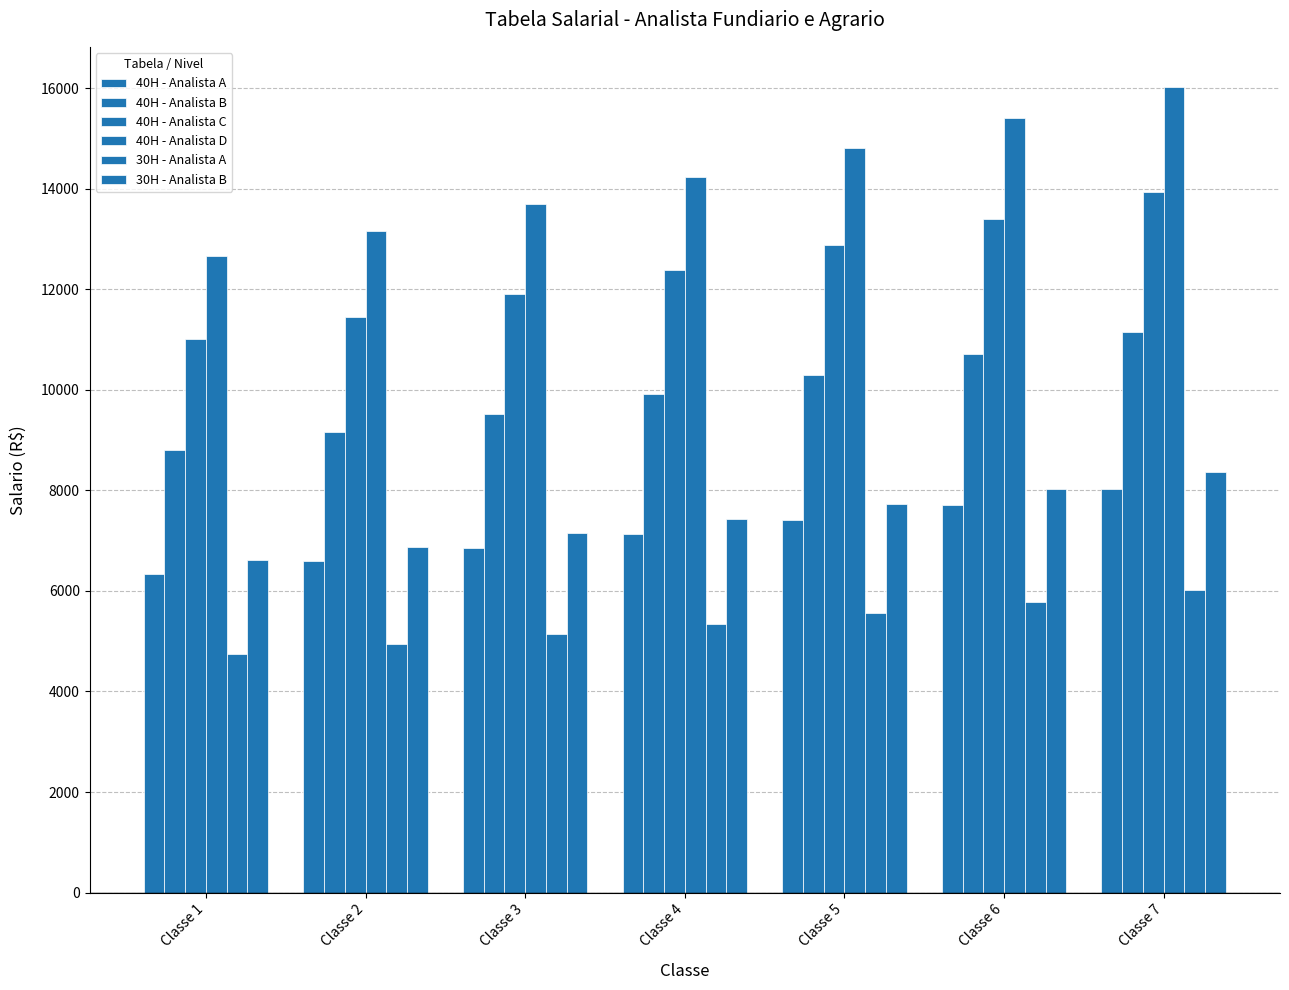

Reading left to right, extract all data points from this chart.

40H - Analista A: Classe 1=6336.9	Classe 2=6590.4	Classe 3=6854.0	Classe 4=7128.1	Classe 5=7413.3	Classe 6=7709.8	Classe 7=8018.2
40H - Analista B: Classe 1=8806.4	Classe 2=9158.7	Classe 3=9525.0	Classe 4=9906.0	Classe 5=10302.2	Classe 6=10714.3	Classe 7=11142.9
40H - Analista C: Classe 1=11008.0	Classe 2=11448.3	Classe 3=11906.3	Classe 4=12382.5	Classe 5=12877.8	Classe 6=13393.0	Classe 7=13928.7
40H - Analista D: Classe 1=12659.2	Classe 2=13165.6	Classe 3=13692.2	Classe 4=14239.9	Classe 5=14809.5	Classe 6=15401.9	Classe 7=16018.0
30H - Analista A: Classe 1=4752.7	Classe 2=4942.8	Classe 3=5140.5	Classe 4=5346.1	Classe 5=5560.0	Classe 6=5782.4	Classe 7=6013.6
30H - Analista B: Classe 1=6604.8	Classe 2=6869.0	Classe 3=7143.8	Classe 4=7429.5	Classe 5=7726.7	Classe 6=8035.8	Classe 7=8357.2